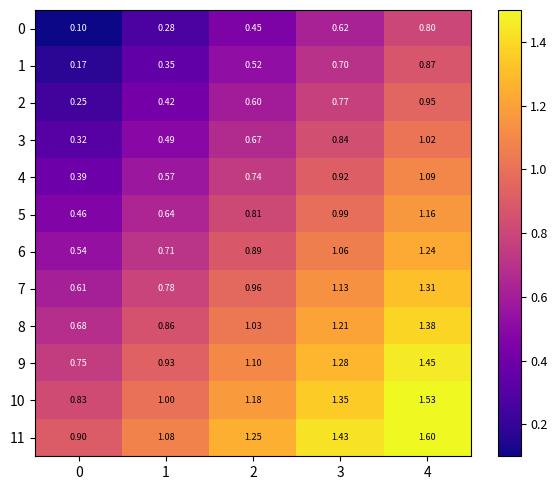

Count the number of data series in this chart.

12